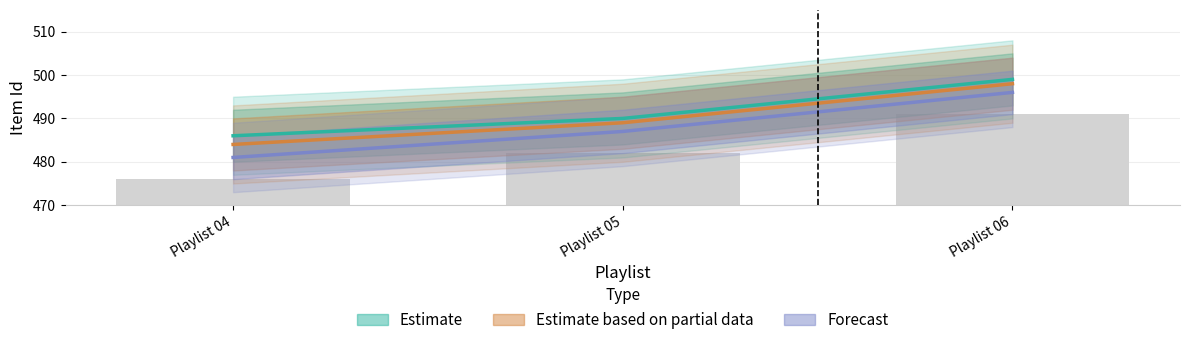

What is the average value of the Estimate series?

492